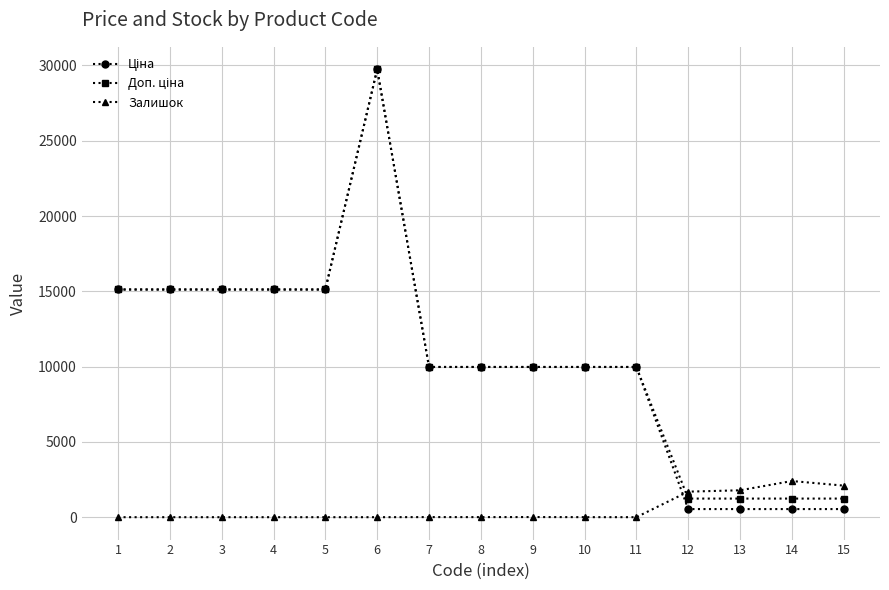

What is the total value across all series at 1?

30240.0